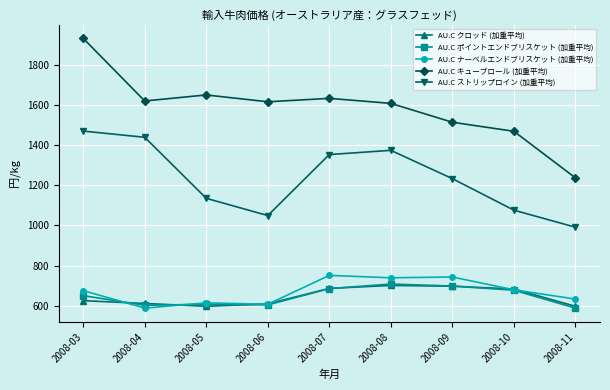

Which series has the largest range (max minus min)?

AU.C キューブロール (加重平均)